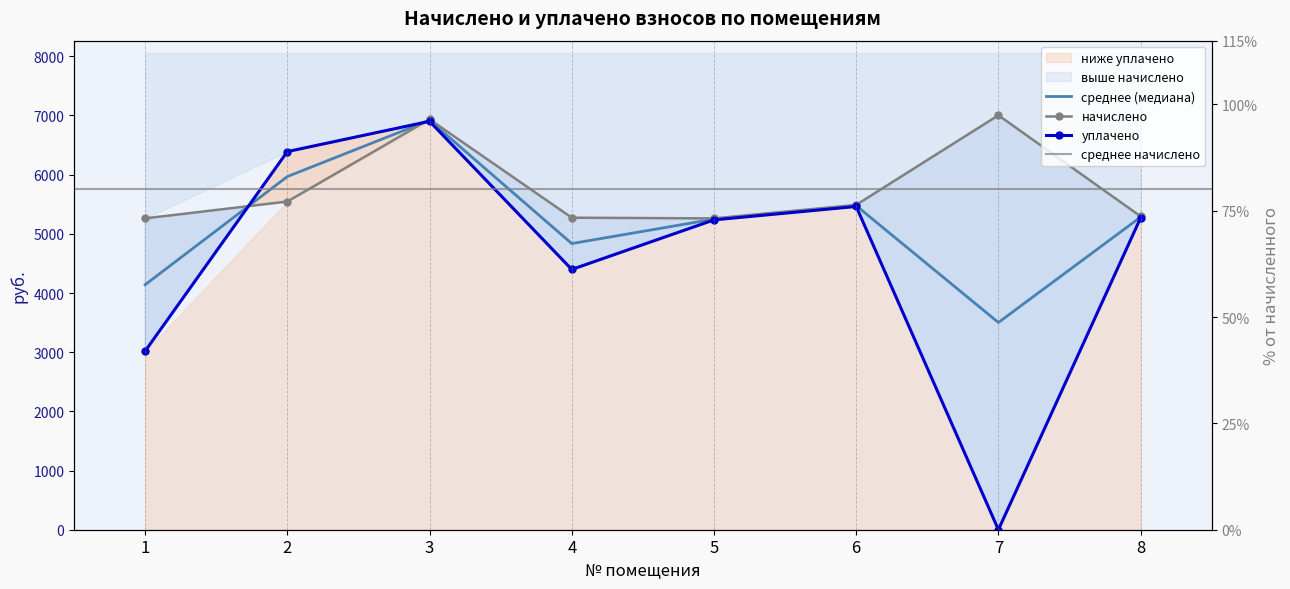

Rank the series at 7 from highest to lowest value.

начислено, уплачено